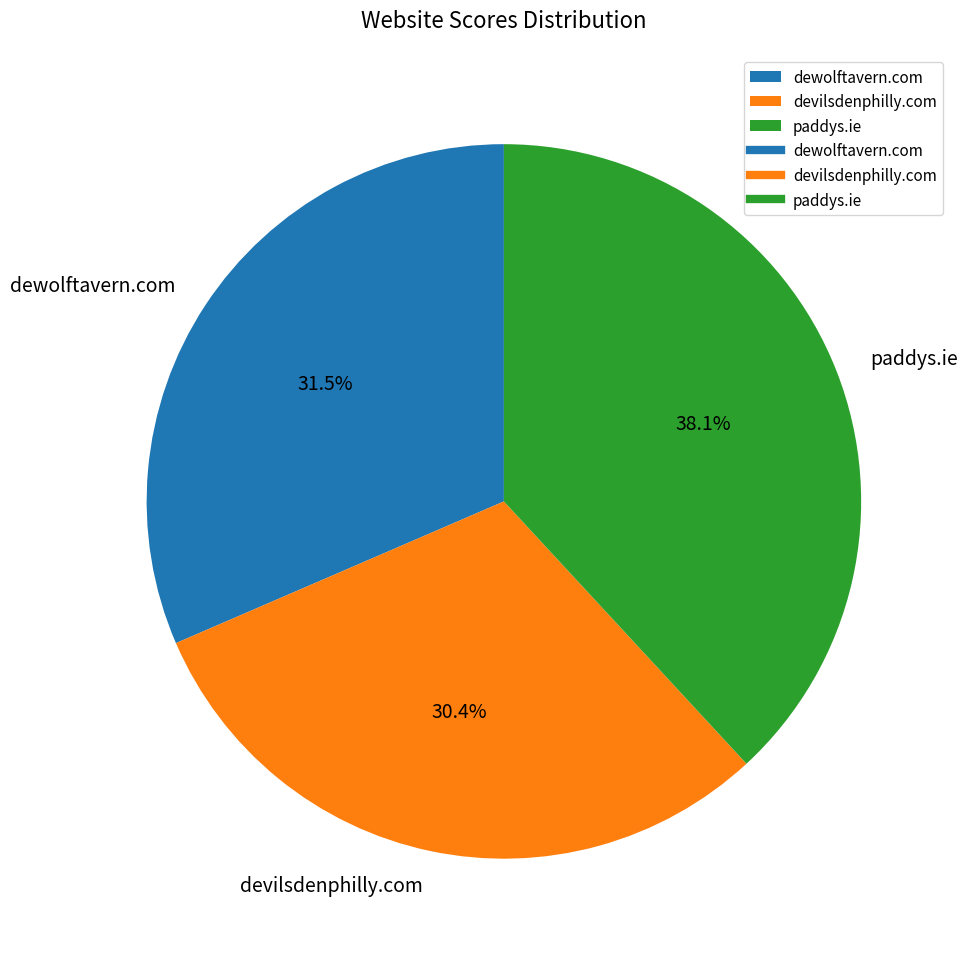

Between paddys.ie and devilsdenphilly.com, which is larger?

paddys.ie